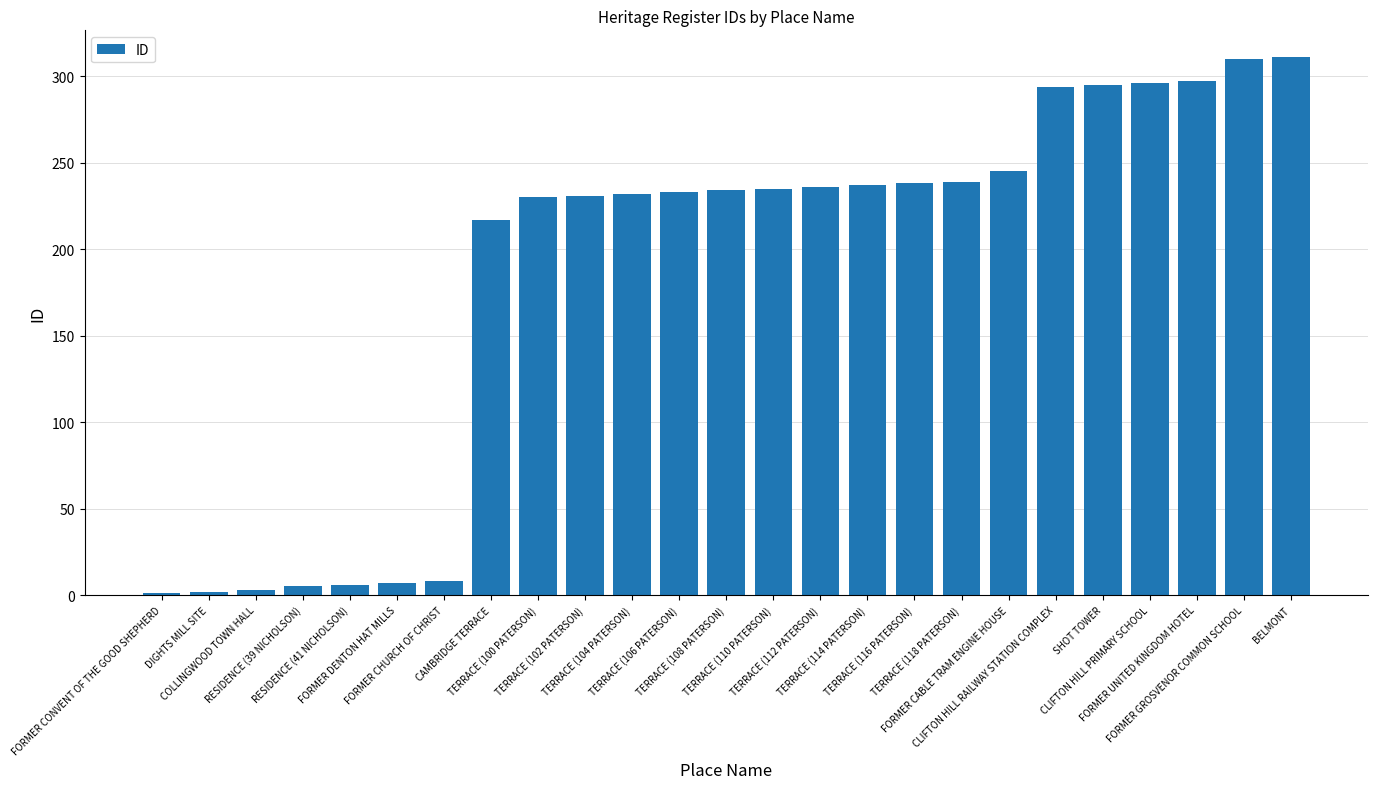

What is the label of the 12th bar from the left?

TERRACE (106 PATERSON)